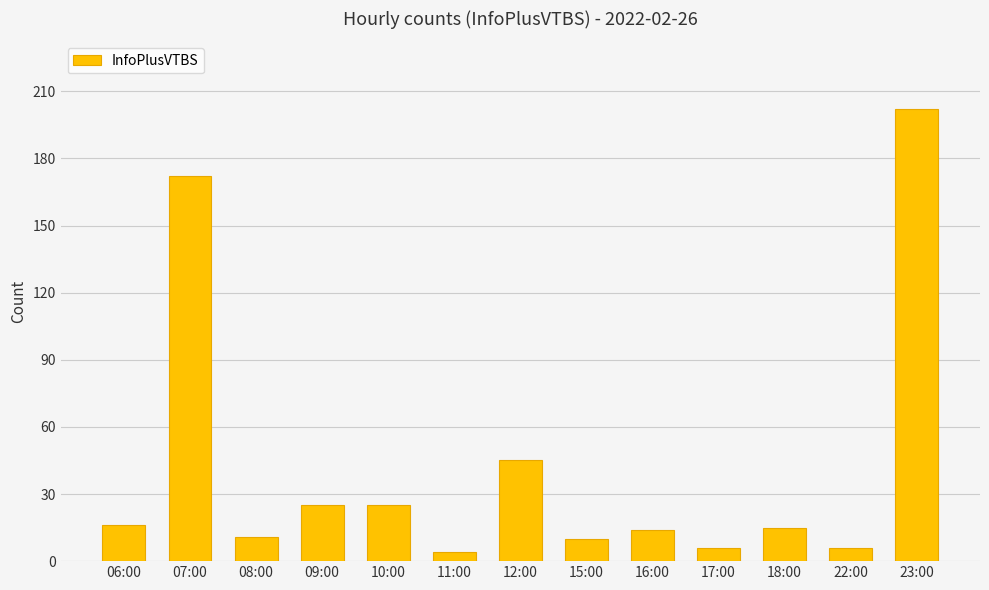

What is the change in value from 07:00 to 23:00?

+30